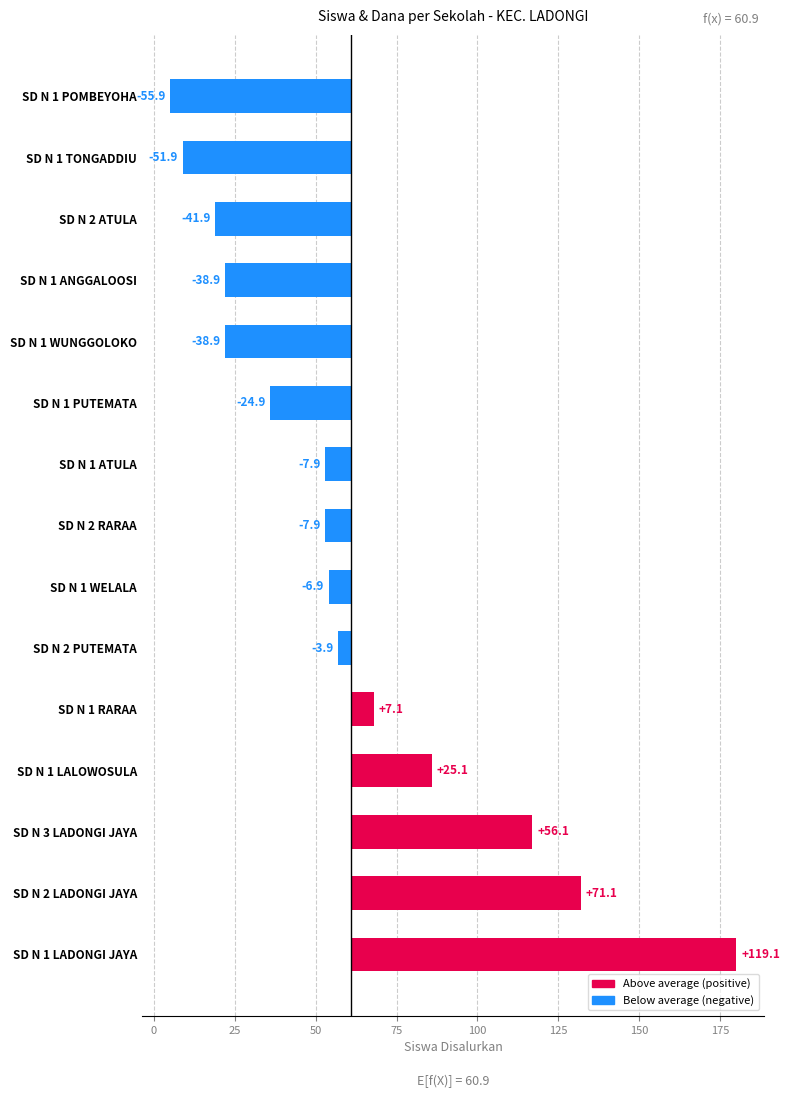

Is it true that the value at SD N 1 RARAA is 7.1?

True